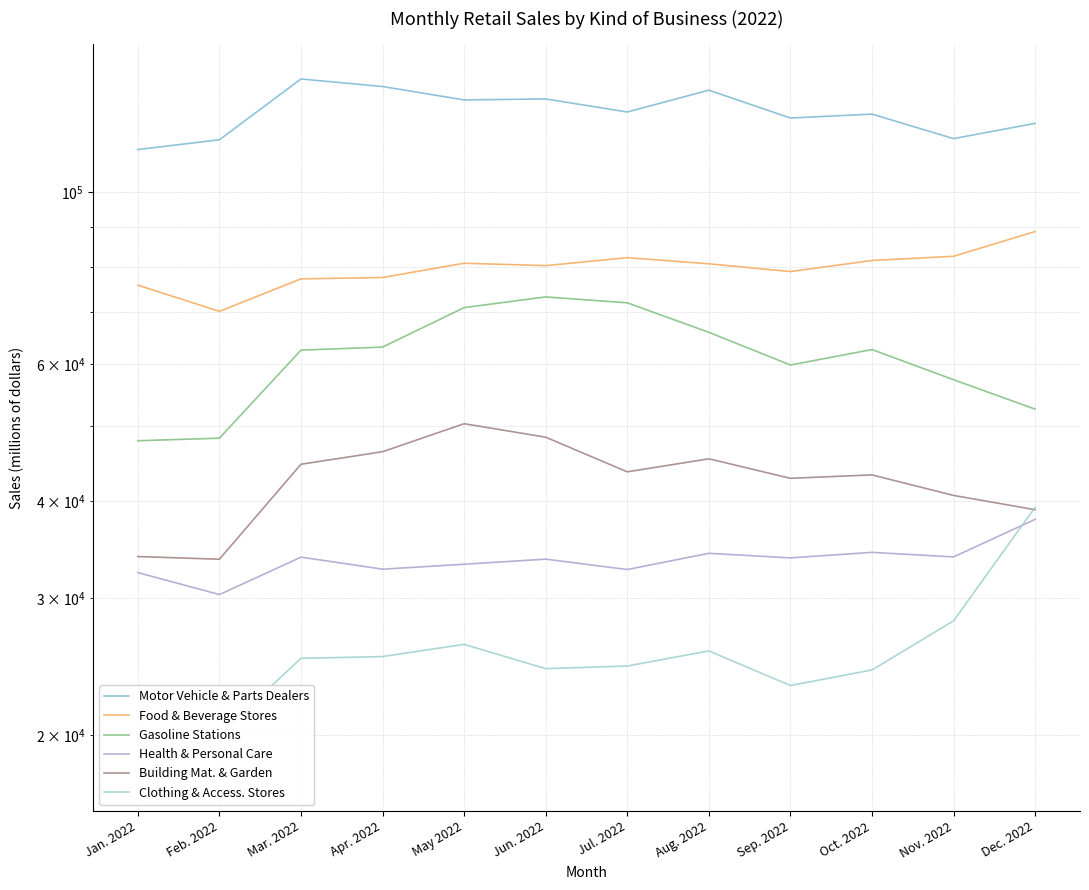

At which category does the chart reach its peak across all series?

Mar. 2022